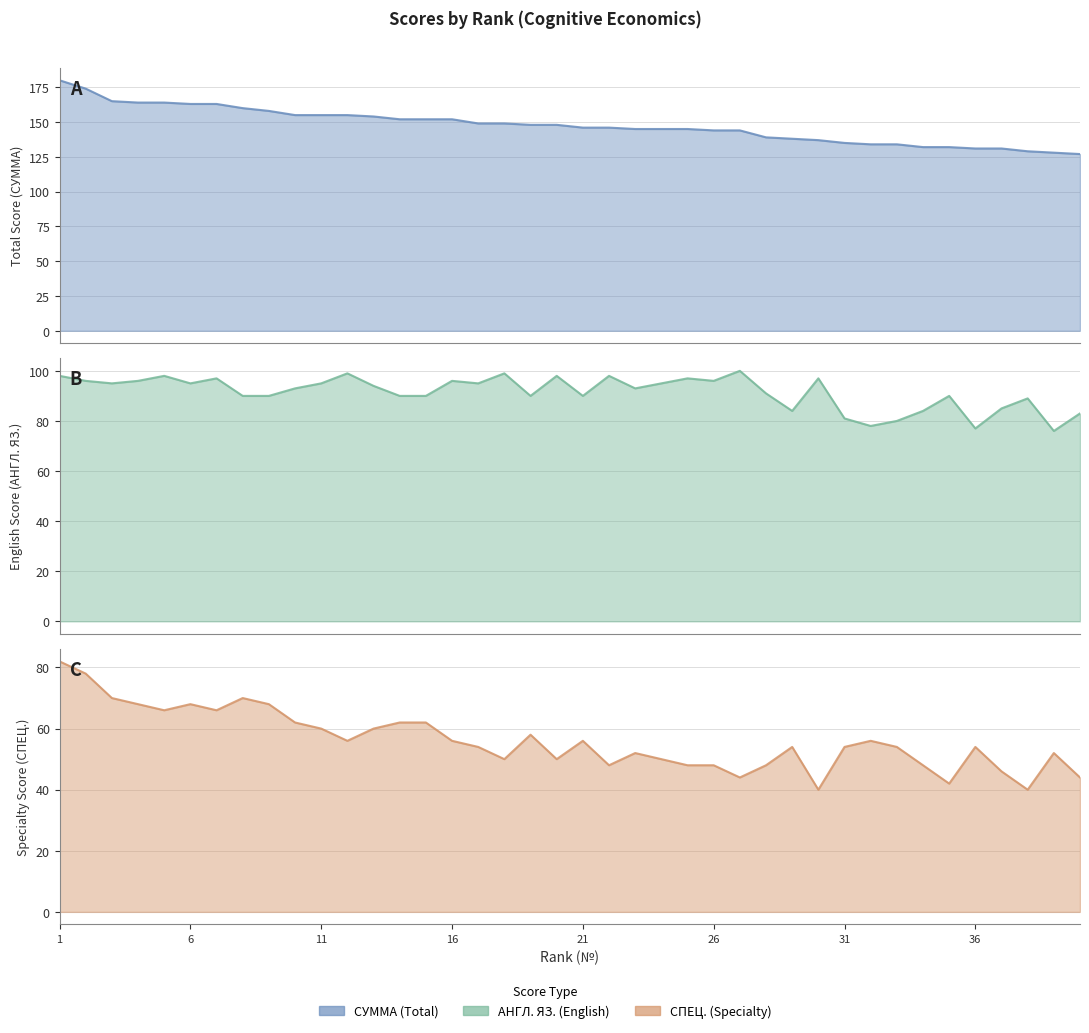

True or false: СПЕЦ. and АНГЛ. ЯЗ. cross at least once.

False